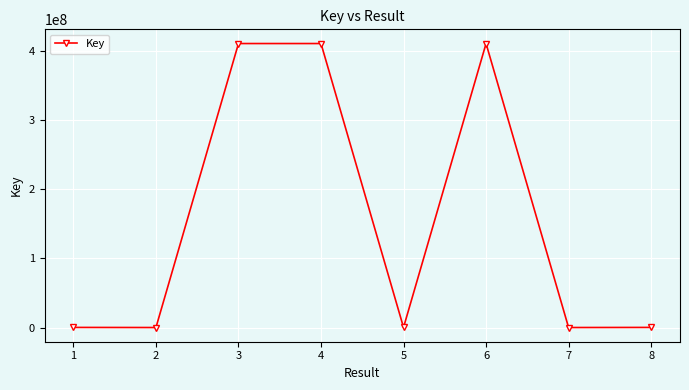

Is this an area chart (filled region under the line)?

No